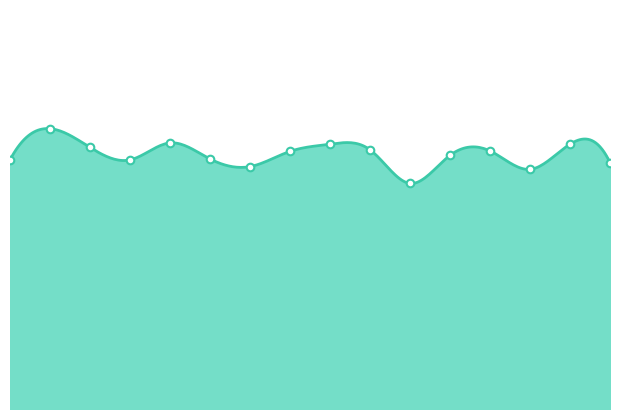

Between 02:45 and 00:43, which is larger?

02:45